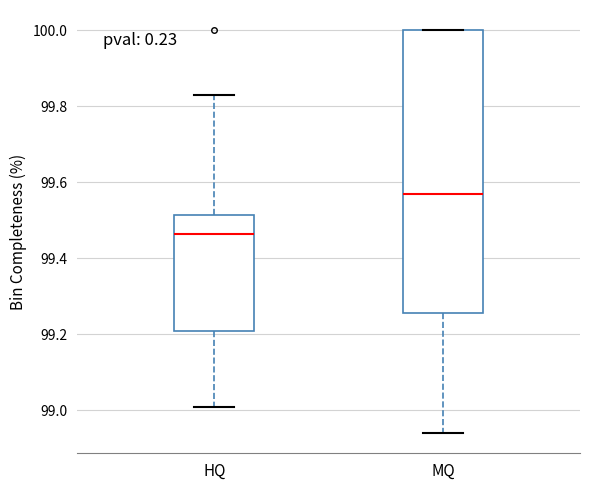

Comparing the boxes themselves (not the whiskers), which one is the tallest?

MQ